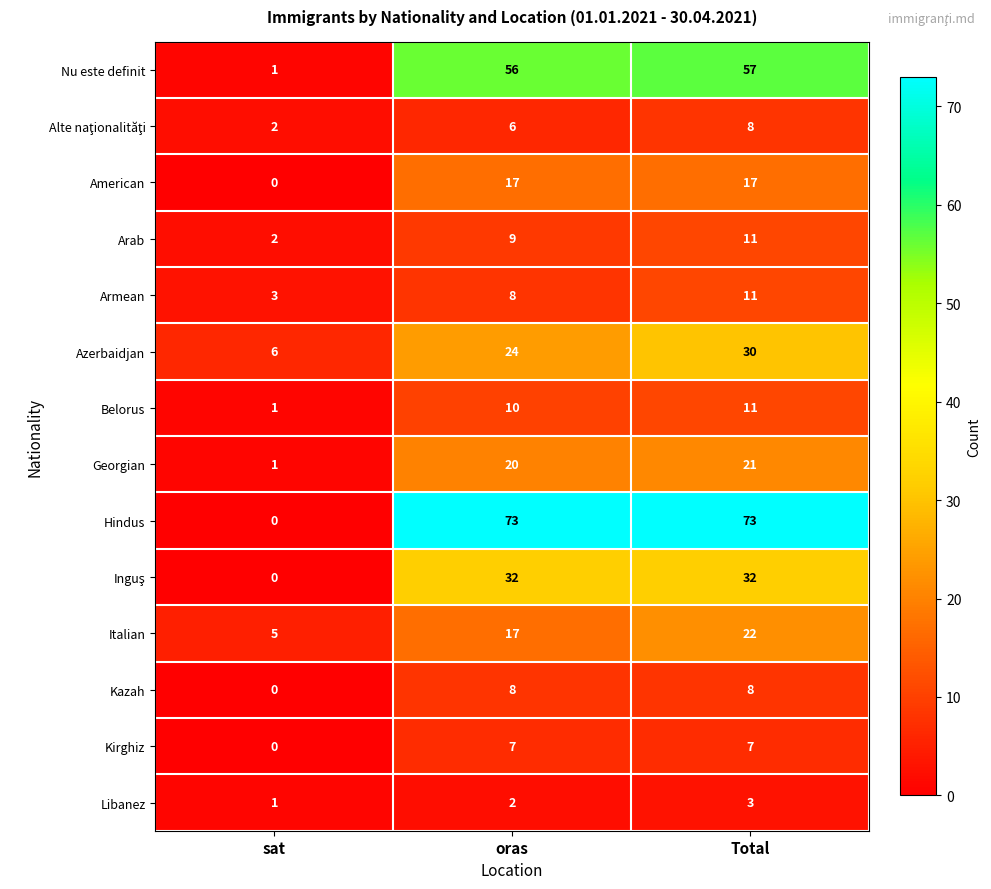

What is the maximum value shown in the chart?

73